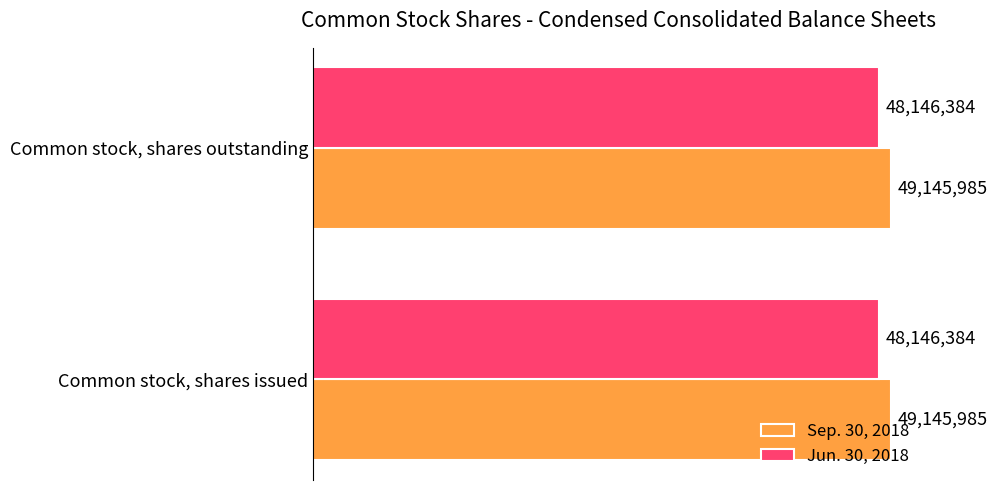

Is it true that Sep. 30, 2018 equals 20479006 at Common stock, shares outstanding?

False